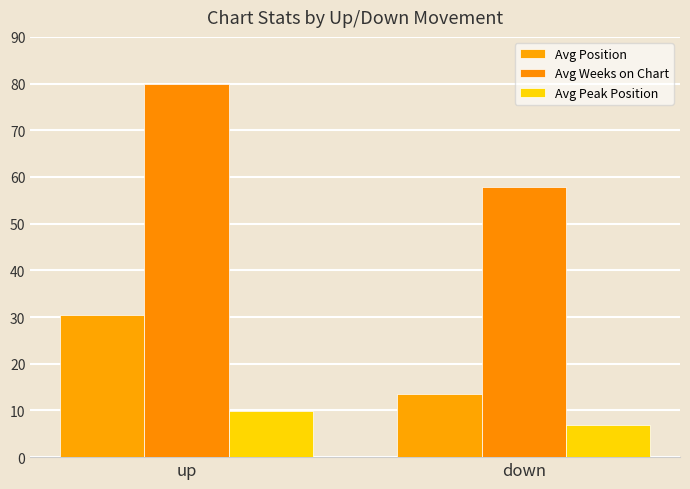

What position from the left is up?

1